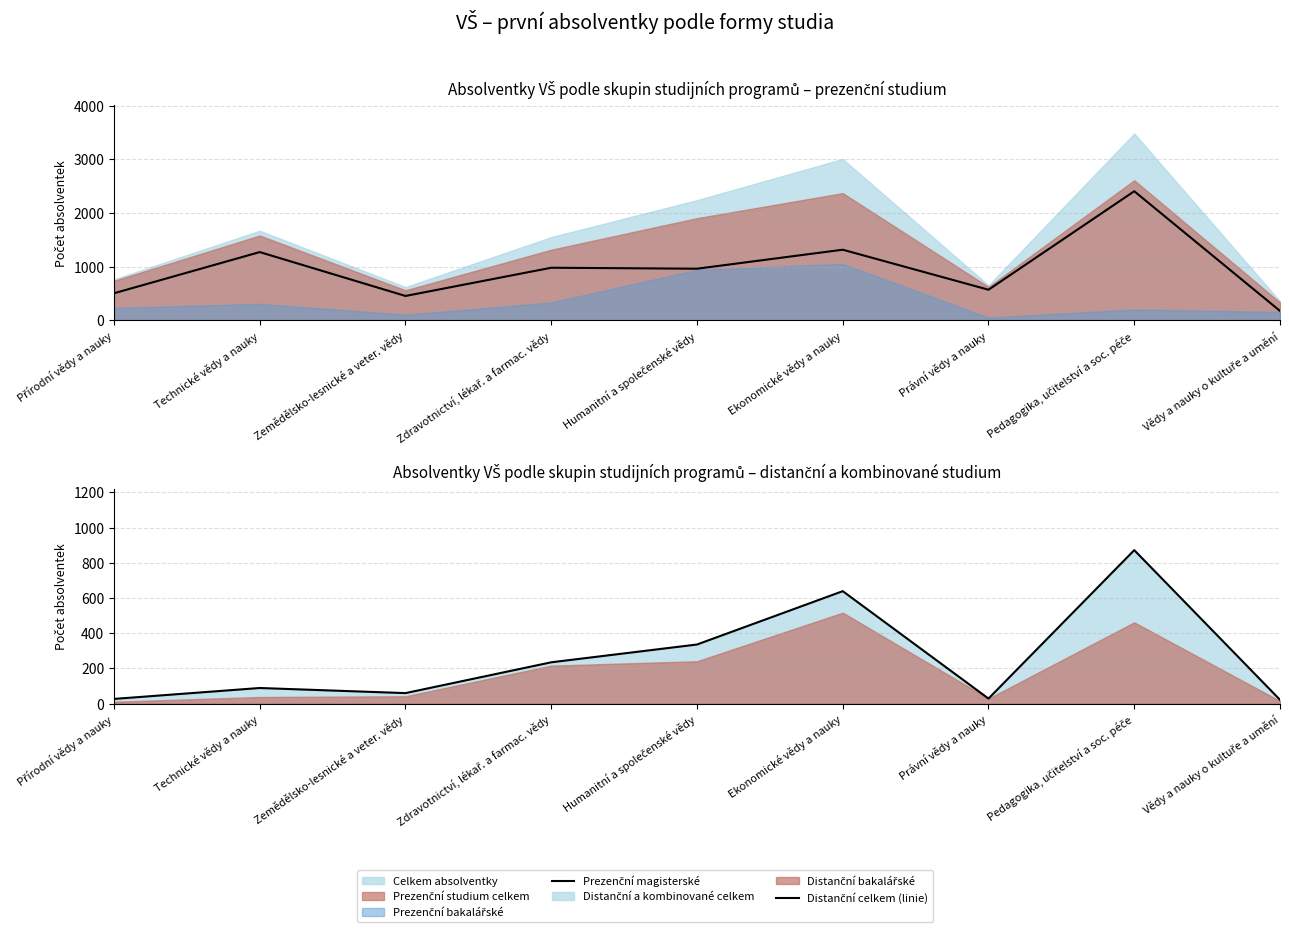

Between Pedagogika, učitelství a soc. péče and Vědy a nauky o kultuře a umění, which series saw the biggest shift?

Prezenční magisterské